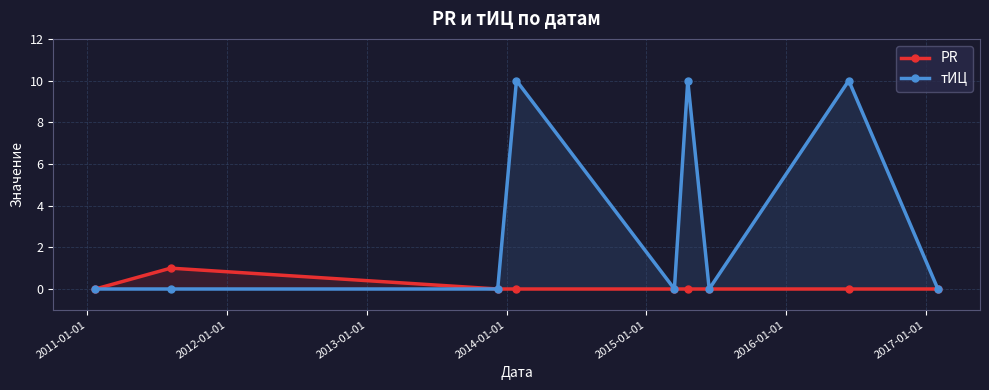

Reading right to left, transcribe all the data shown in this chart.

PR: 0	0	0	0	0	0	0	1	0
тИЦ: 0	10	0	10	0	10	0	0	0